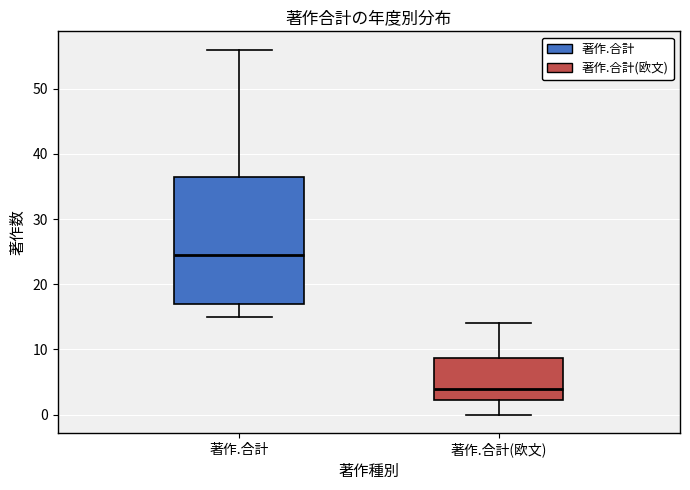

Where does the median line of the box for 著作.合計 sit on the y-axis? The values are not printed on the chart, so give them approximately, as read against the axis.

25